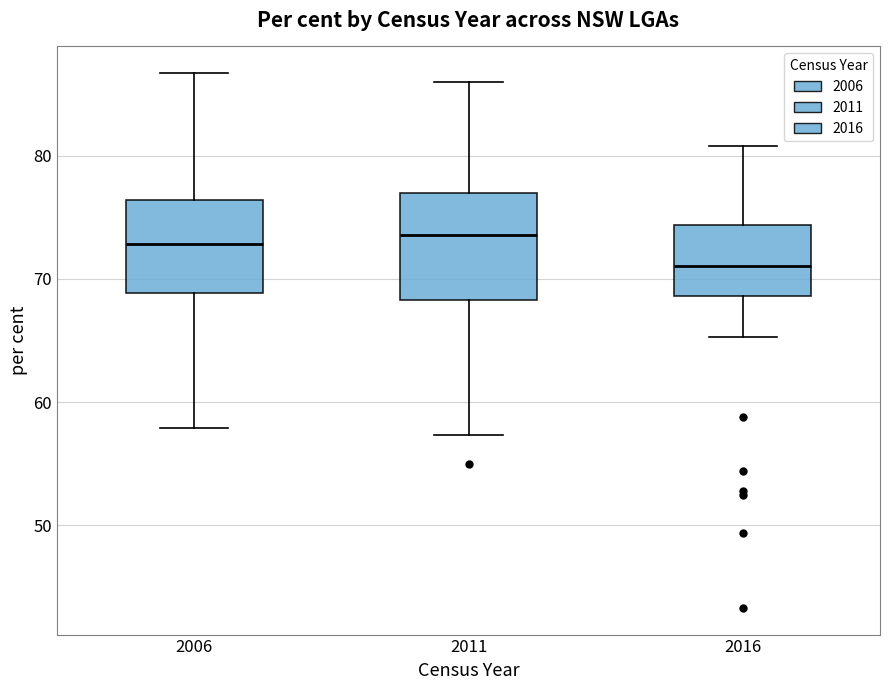

Reading left to right, read every box against the y-axis: the position of its median line, the range the box covers, and the ends of its whiskers. The values are not printed on the chart, so give them approximately, as read against the axis.

2006: median 73, box 69 to 76, whiskers 58 to 87
2011: median 74, box 68 to 77, whiskers 57 to 86
2016: median 71, box 69 to 74, whiskers 65 to 81